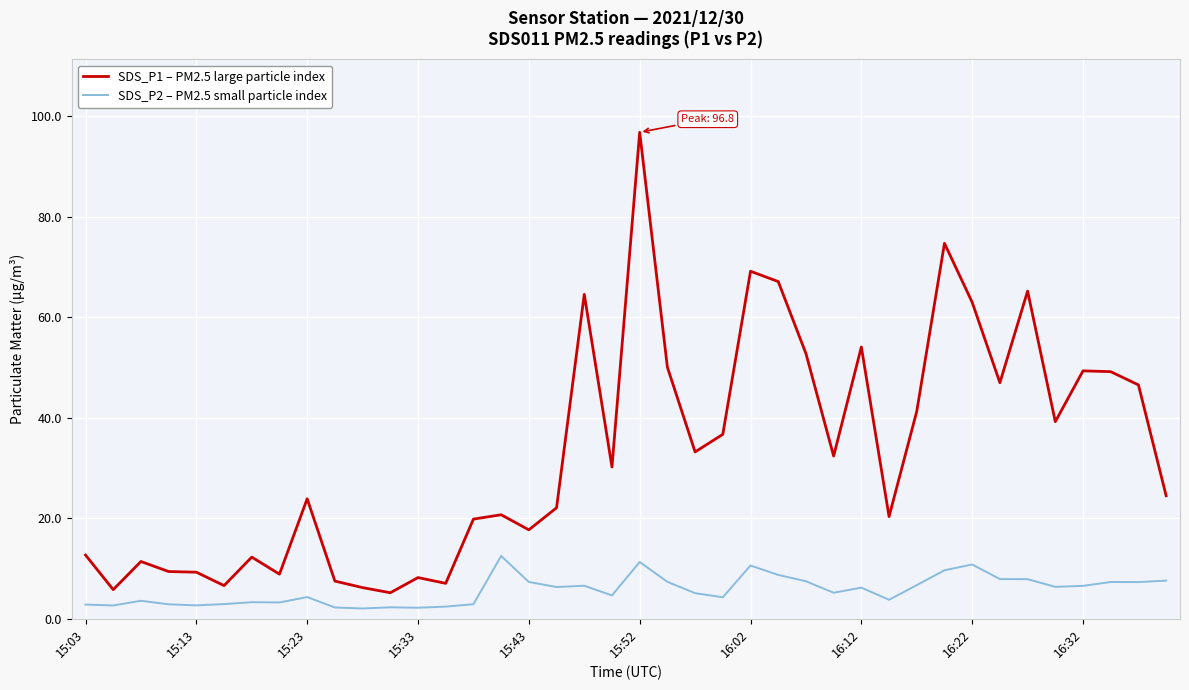

True or false: SDS_P2 – PM2.5 small particle index and SDS_P1 – PM2.5 large particle index intersect in this chart.

False